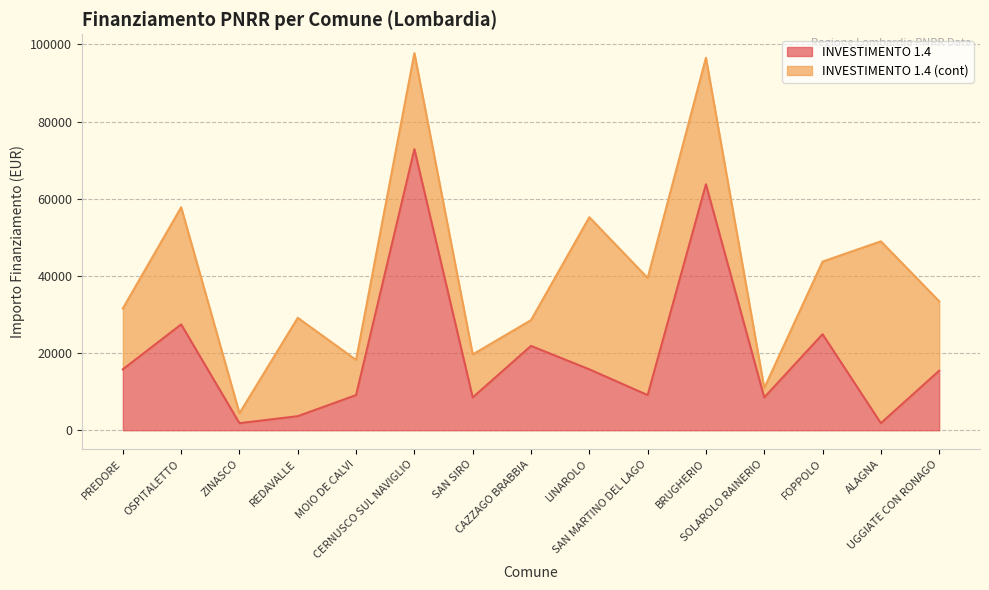

Approximately how many times larger is the value at PREDORE compared to UGGIATE CON RONAGO?

1.0